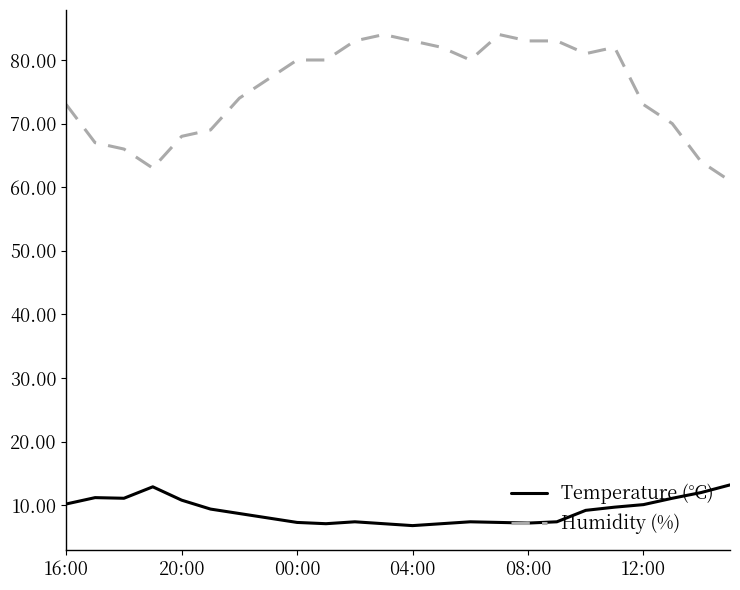

True or false: Temperature (°C) and Humidity (%) intersect in this chart.

False